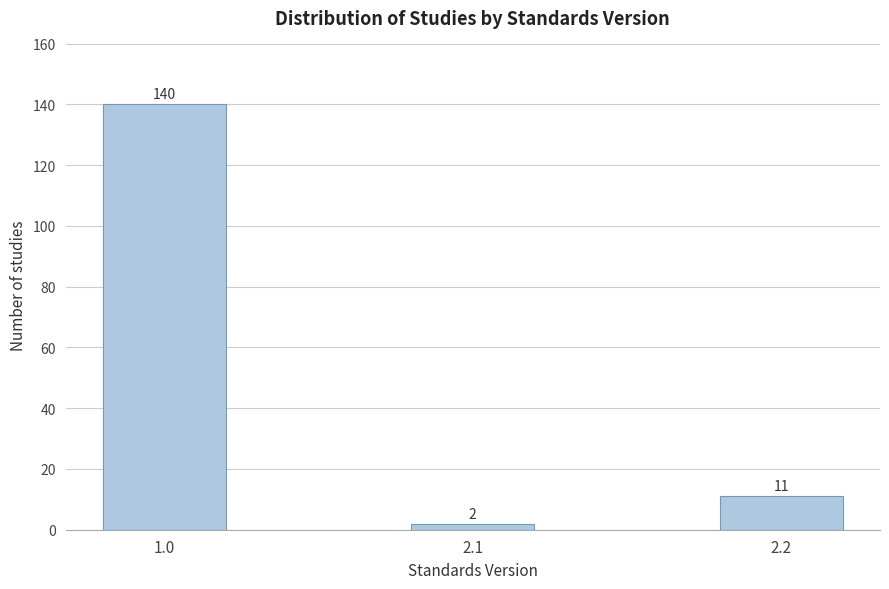

Reading right to left, transcribe all the data shown in this chart.

2.2=11	2.1=2	1.0=140